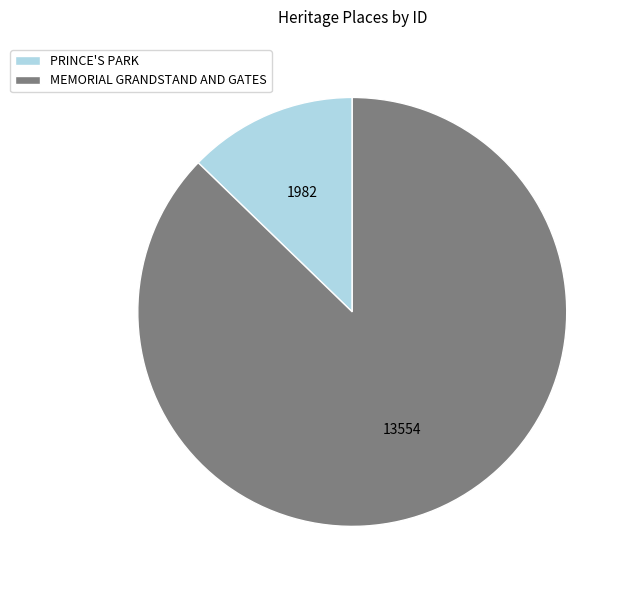

What is the largest slice in the pie chart?

MEMORIAL GRANDSTAND AND GATES